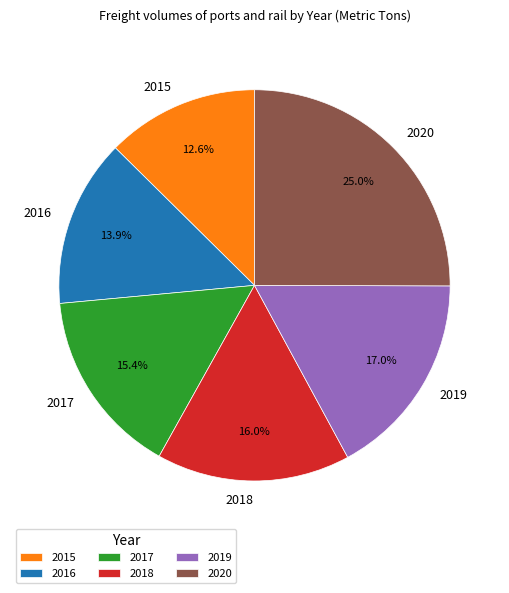

To the nearest percent, what portion does 2016 represent?

14%